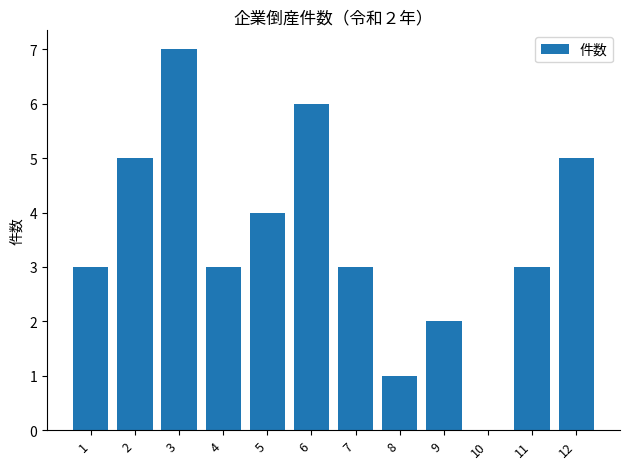

What is the change in value from 5 to 9?

-2